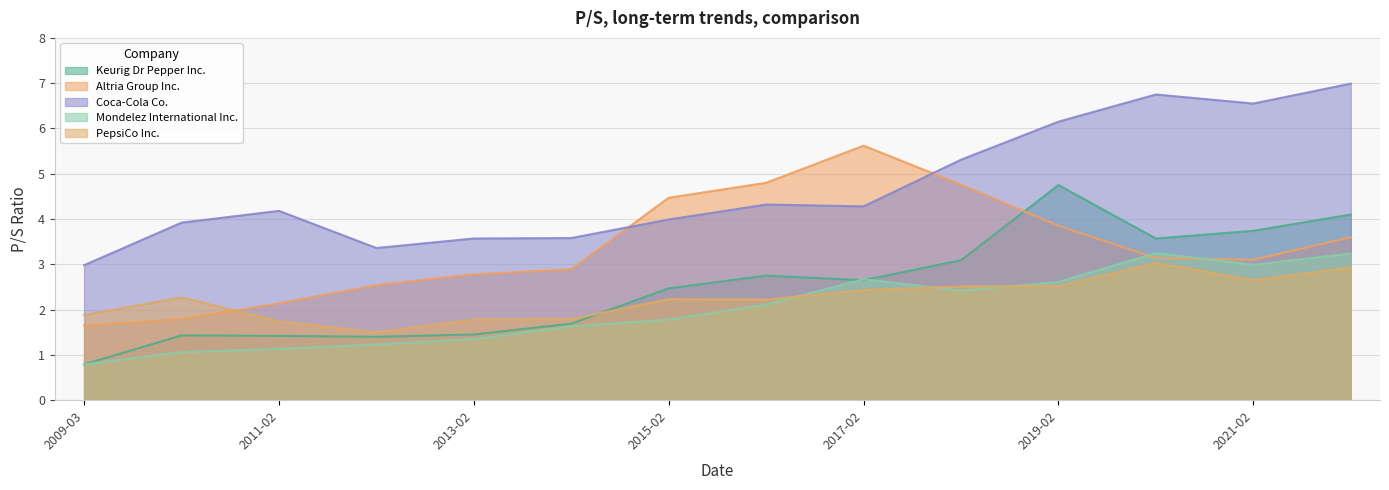

Rank the series at 2016-02-23 from highest to lowest value.

Altria Group Inc., Coca-Cola Co., Keurig Dr Pepper Inc., PepsiCo Inc., Mondelez International Inc.